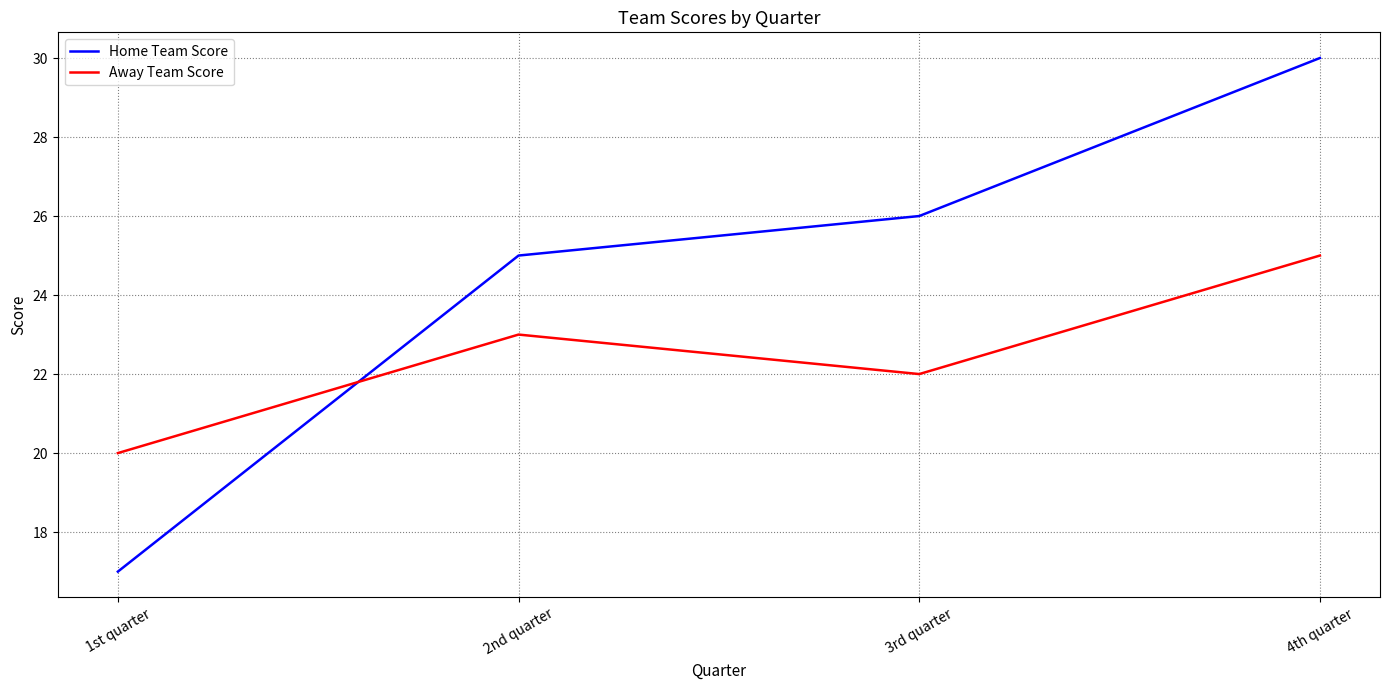

How many categories are shown in the chart?

4